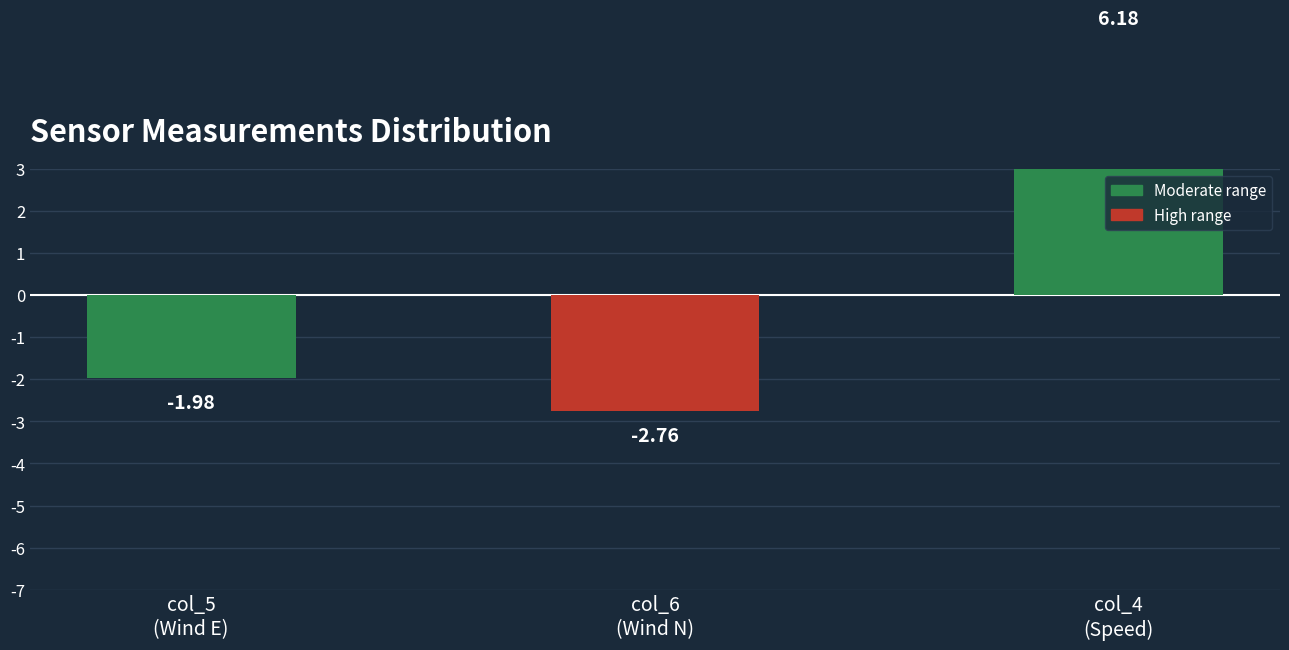

How many data points are less than -1?

2